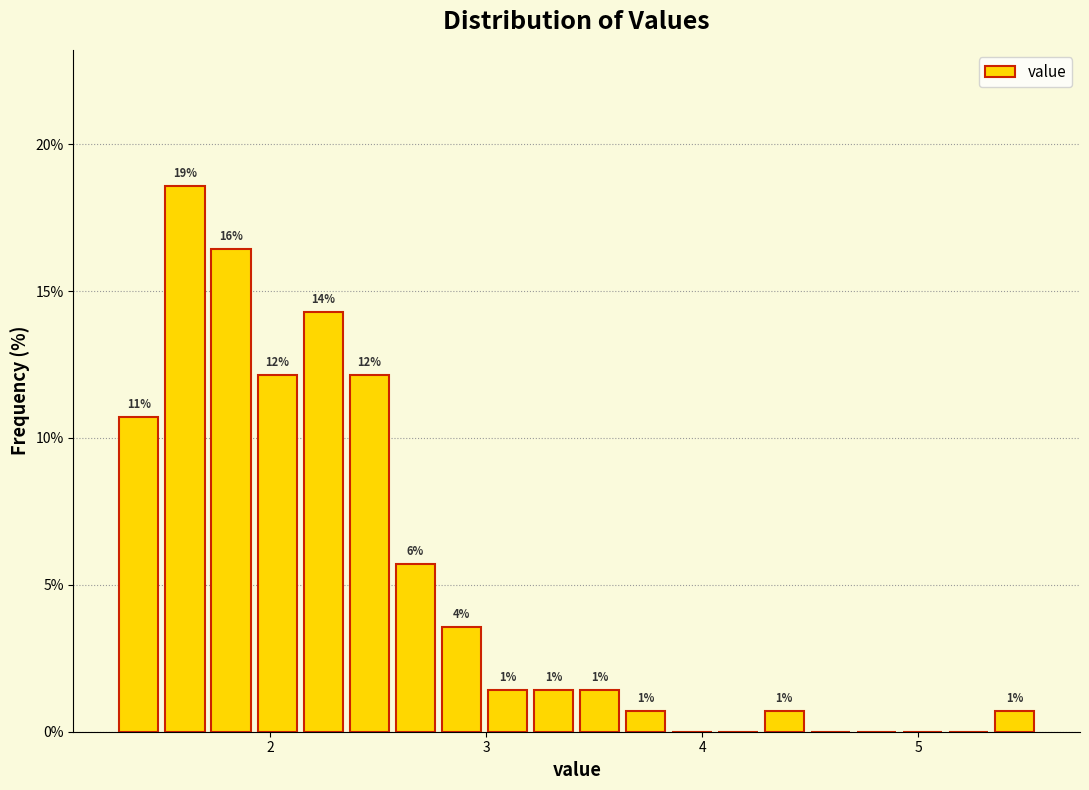

Read against the x-axis, roughly where is the centre of the tallest bar?

1.6